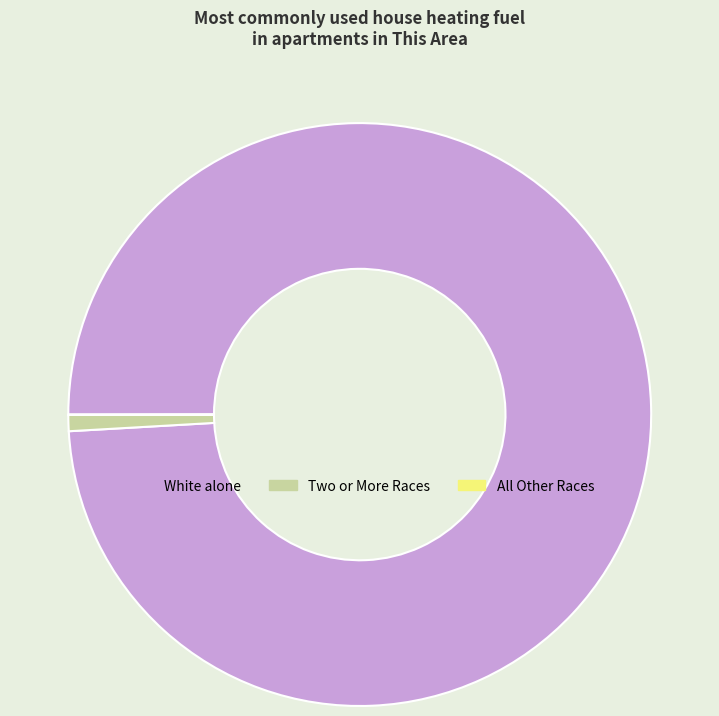

Do White alone and Two or More Races together represent more than half of the pie?

Yes